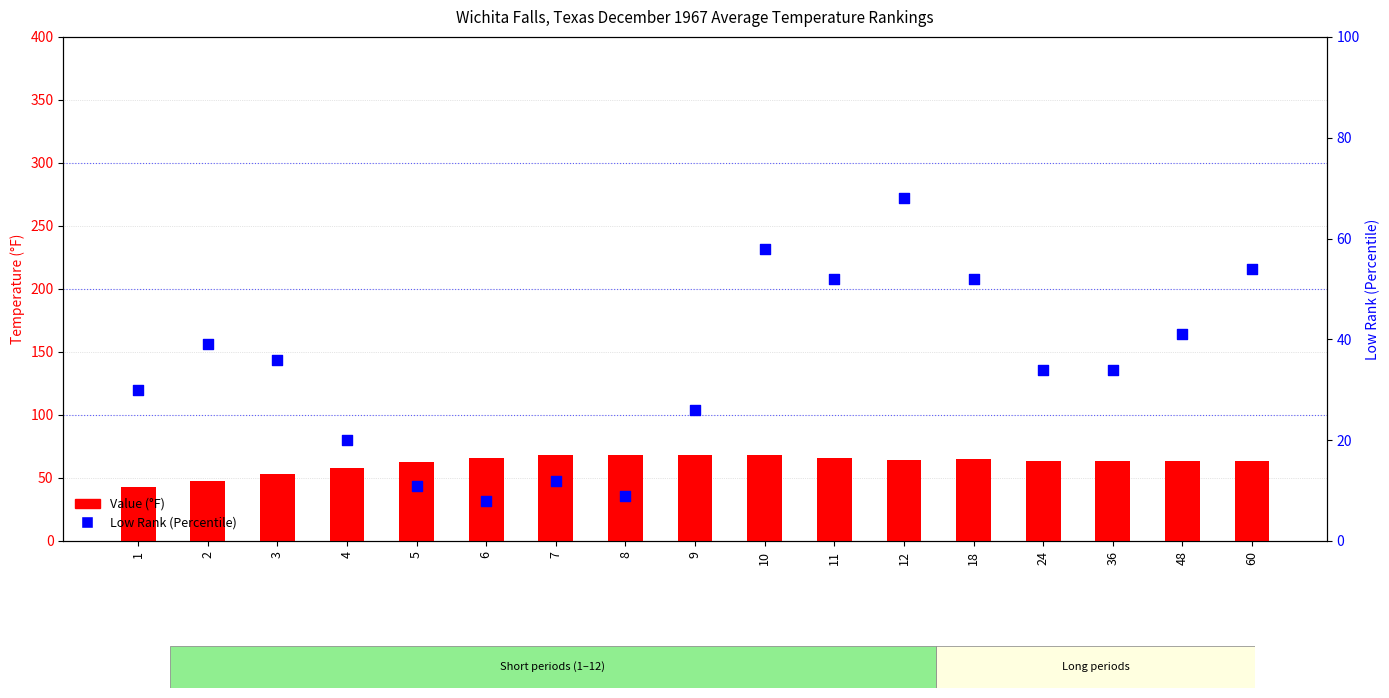

Is the value of Low Rank (Percentile) at 11 greater than the value of Value (°F) at 12?

No